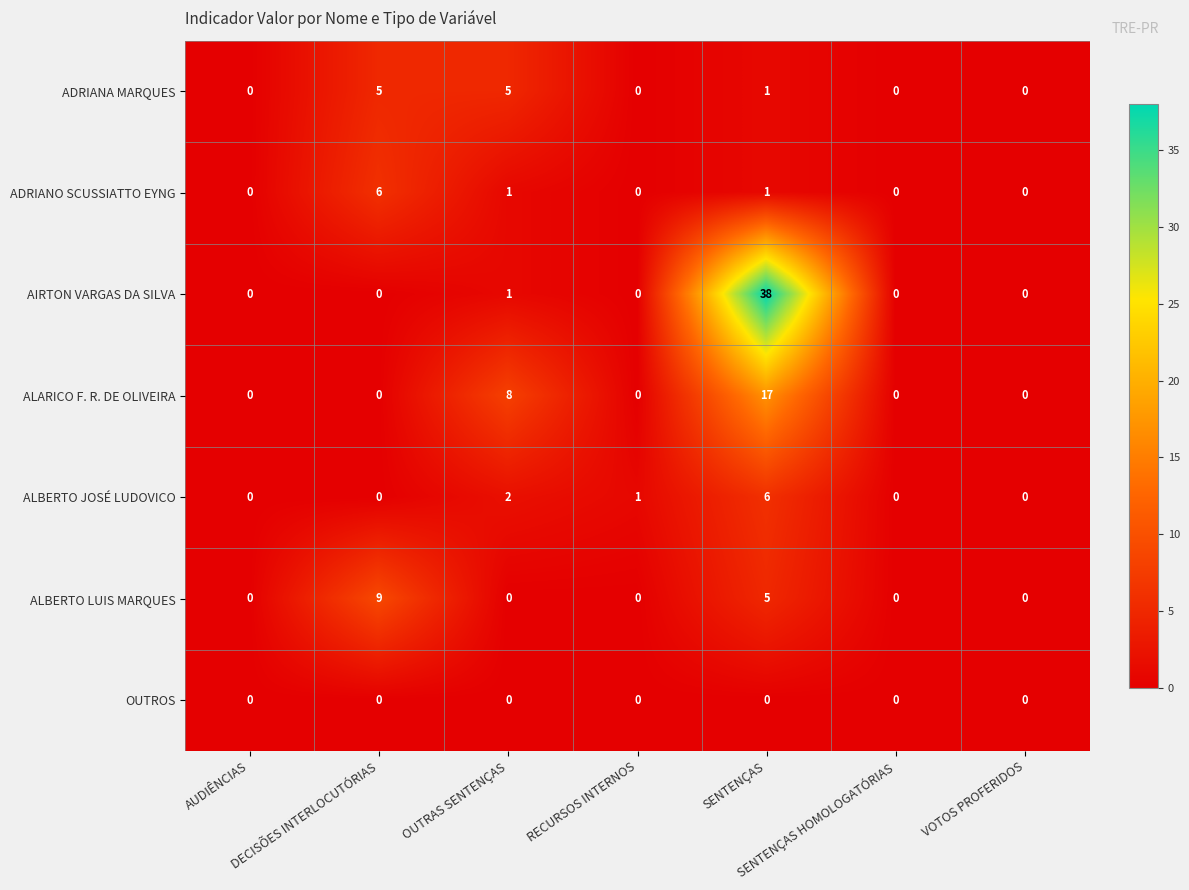

What is the difference between the second highest and minimum values in the ADRIANA MARQUES series?

5